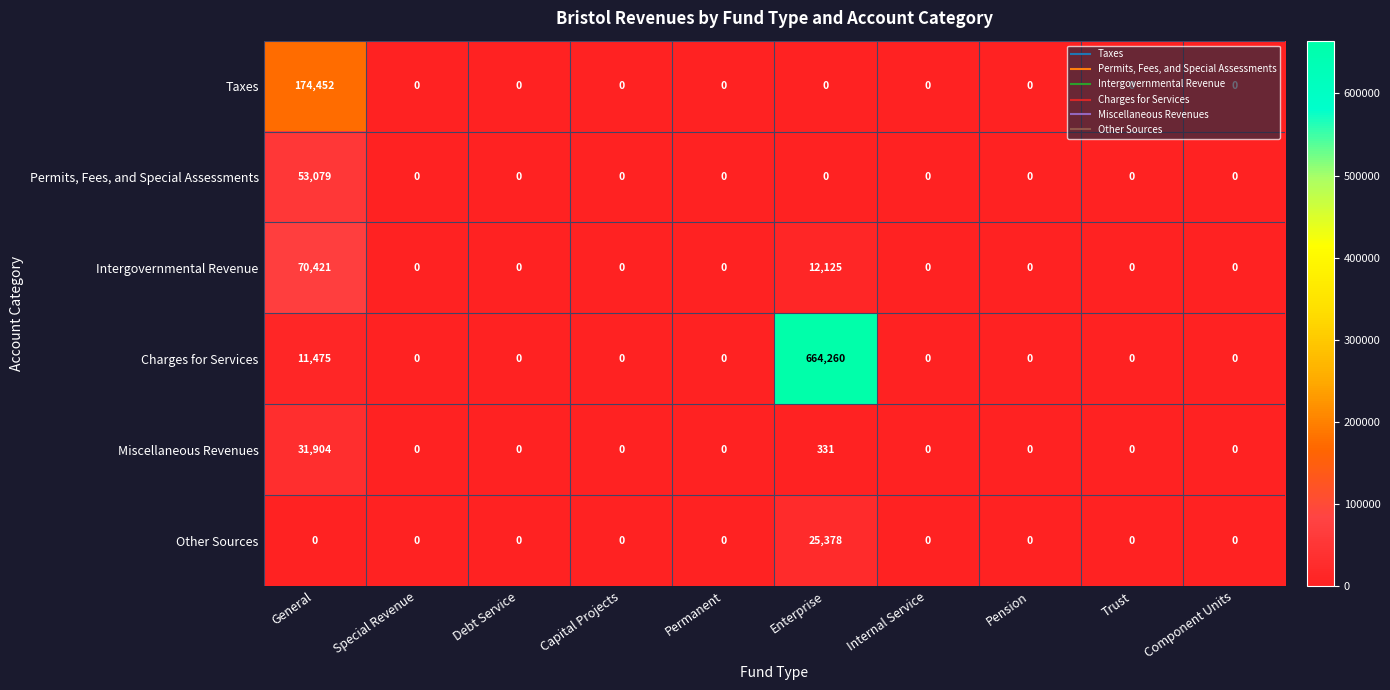

What is the average value of the Intergovernmental Revenue series?

8255